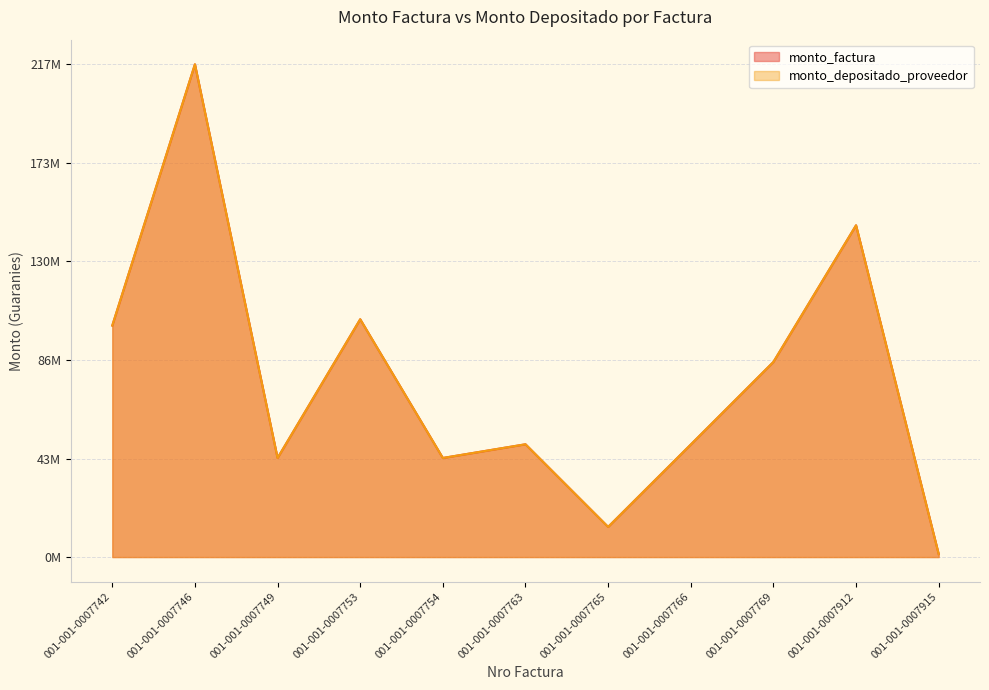

Read the monto_factura value at 001-001-0007742.

102043720